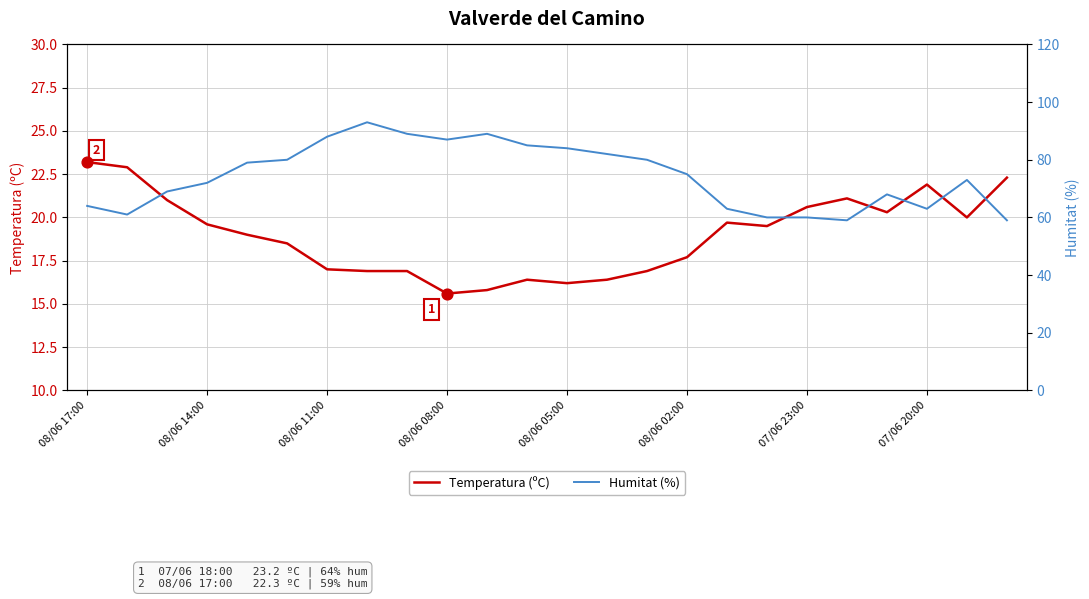

Which series has the largest total across all categories?

Humitat (%)